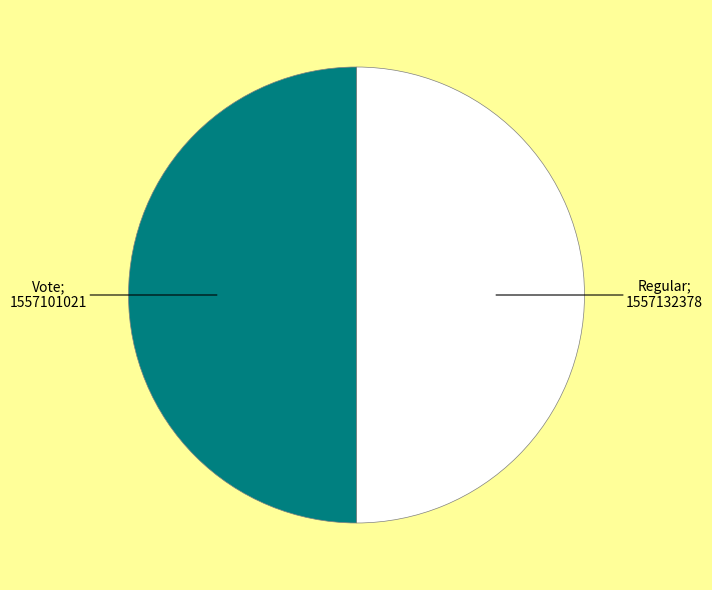

What is the largest slice in the pie chart?

Regular